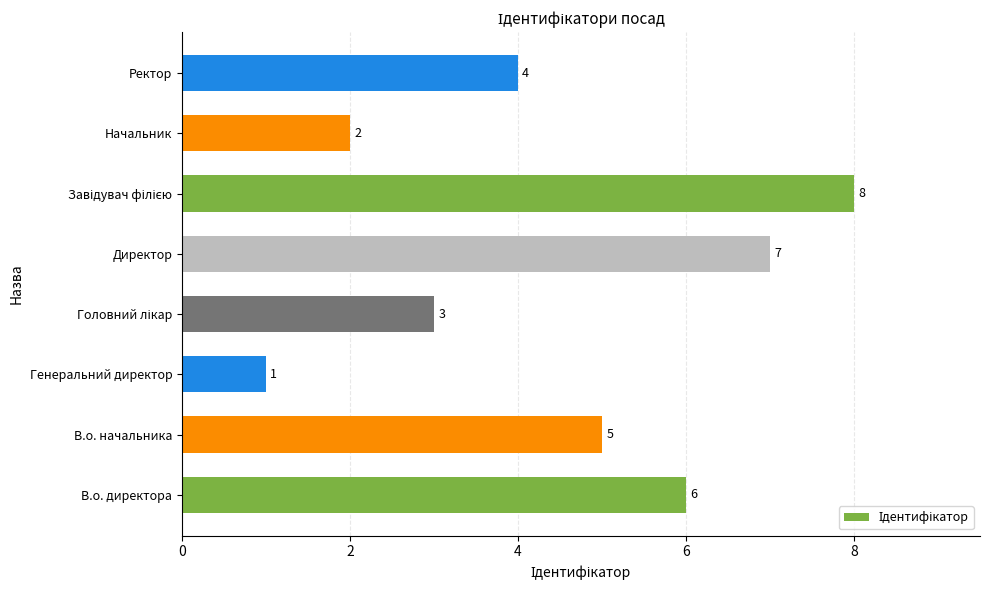

What is the maximum value shown in the chart?

8